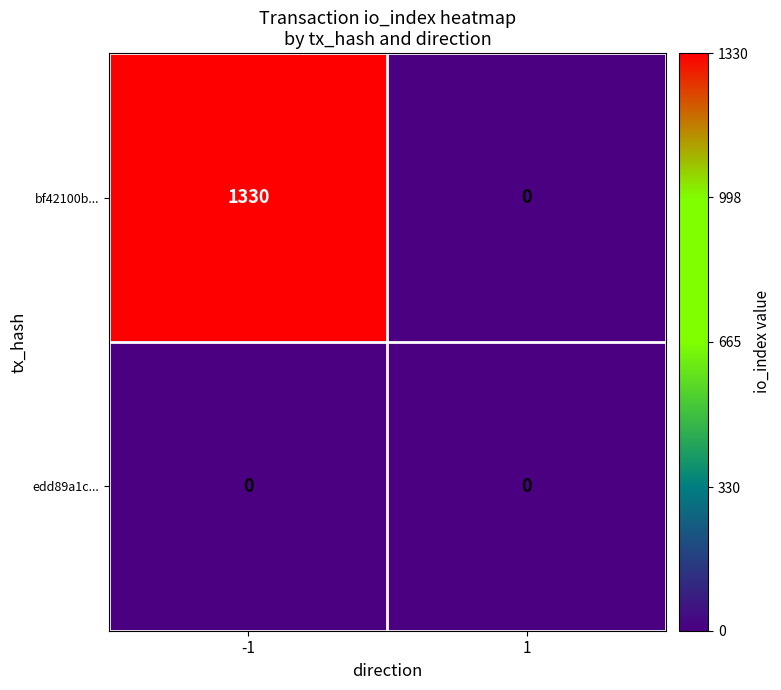

Is the value of edd89a1c... at -1 greater than the value of bf42100b... at -1?

No